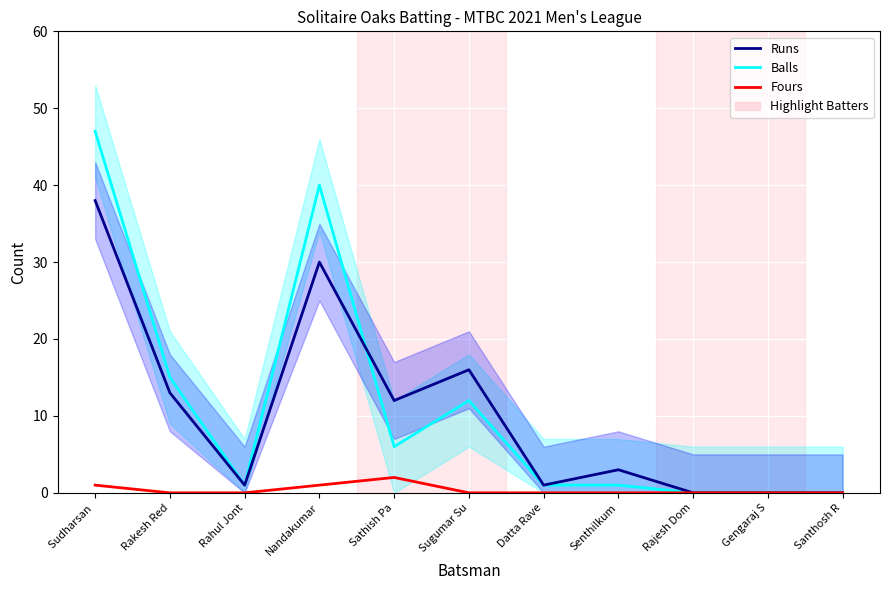

What are all the series names shown in the legend?

Balls, Runs, Fours